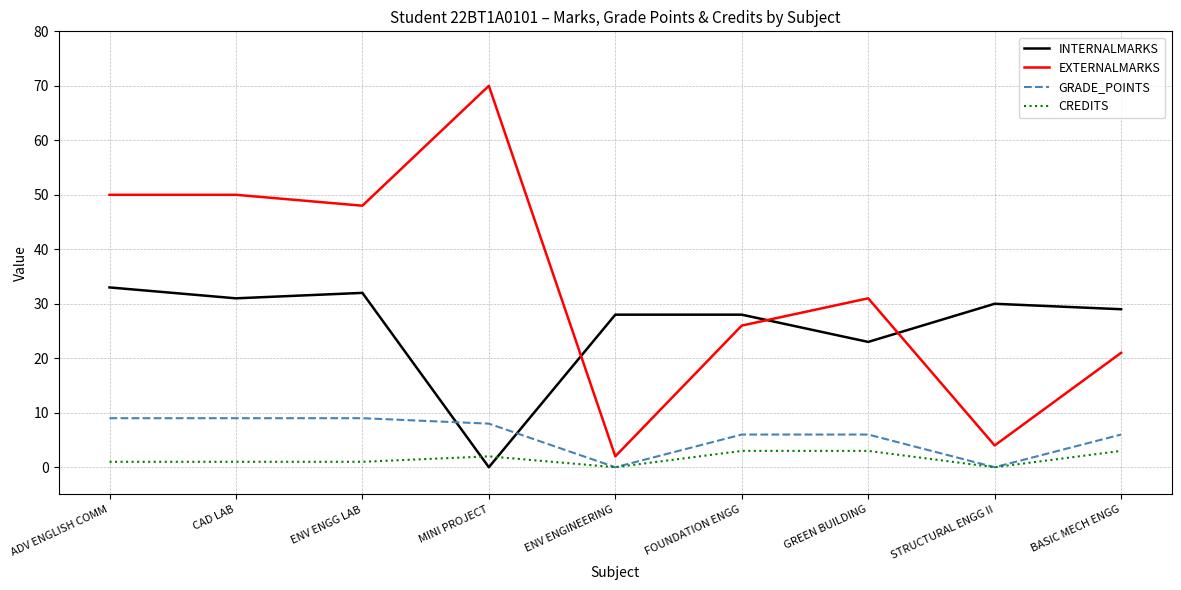

Reading right to left, list all the values displayed in this chart.

INTERNALMARKS: BASIC MECH ENGG=29	STRUCTURAL ENGG II=30	GREEN BUILDING=23	FOUNDATION ENGG=28	ENV ENGINEERING=28	MINI PROJECT=0	ENV ENGG LAB=32	CAD LAB=31	ADV ENGLISH COMM=33
EXTERNALMARKS: BASIC MECH ENGG=21	STRUCTURAL ENGG II=4	GREEN BUILDING=31	FOUNDATION ENGG=26	ENV ENGINEERING=2	MINI PROJECT=70	ENV ENGG LAB=48	CAD LAB=50	ADV ENGLISH COMM=50
GRADE_POINTS: BASIC MECH ENGG=6	STRUCTURAL ENGG II=0	GREEN BUILDING=6	FOUNDATION ENGG=6	ENV ENGINEERING=0	MINI PROJECT=8	ENV ENGG LAB=9	CAD LAB=9	ADV ENGLISH COMM=9
CREDITS: BASIC MECH ENGG=3	STRUCTURAL ENGG II=0	GREEN BUILDING=3	FOUNDATION ENGG=3	ENV ENGINEERING=0	MINI PROJECT=2	ENV ENGG LAB=1	CAD LAB=1	ADV ENGLISH COMM=1